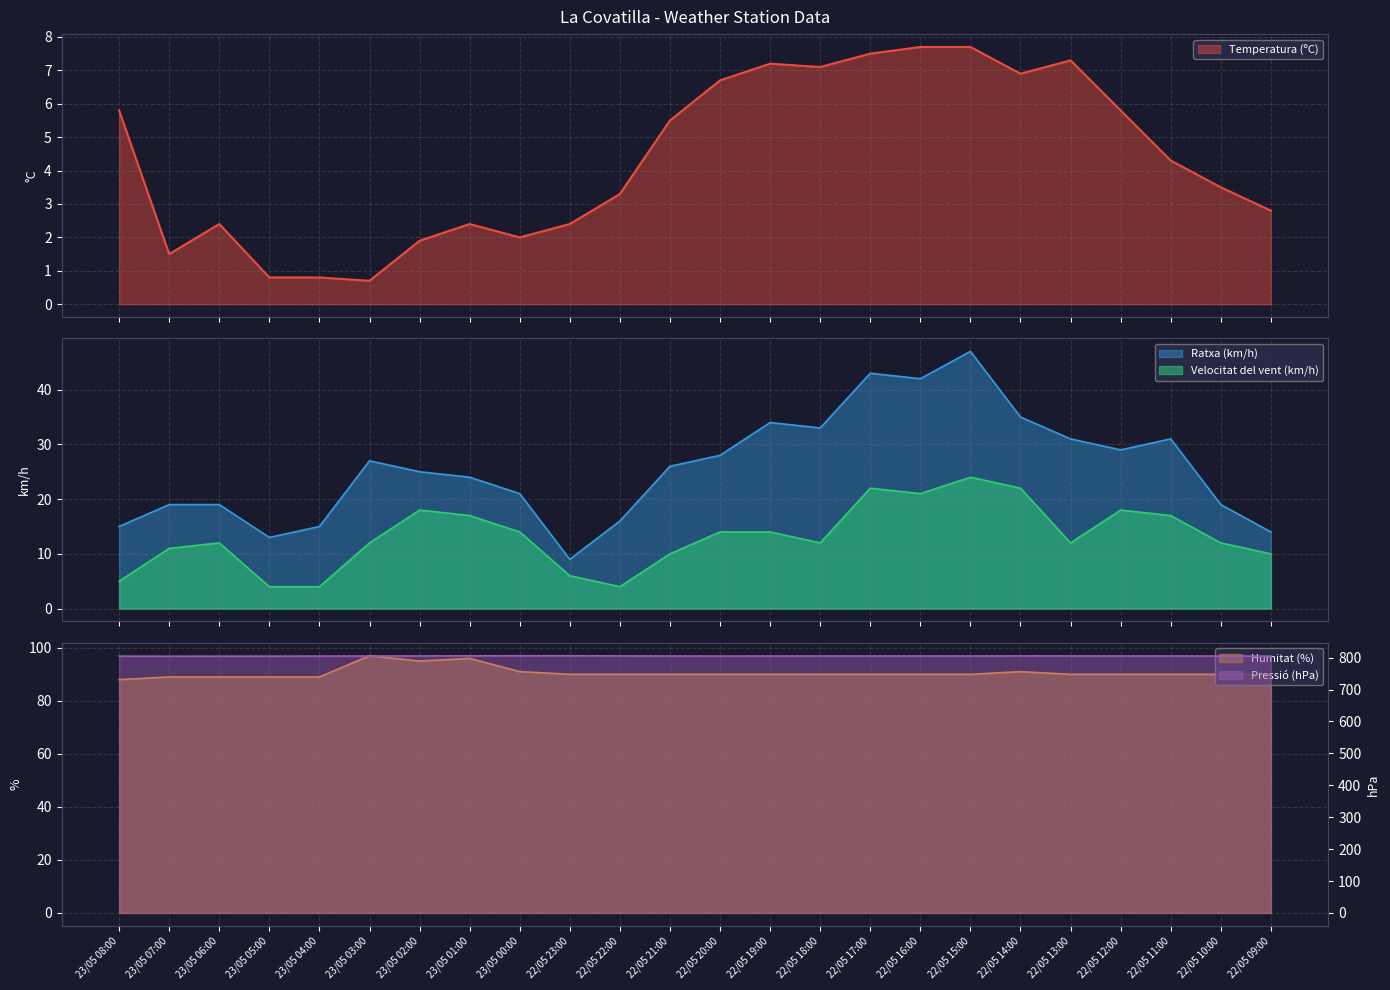

Between 23/05 04:00 and 22/05 21:00, which is larger?

22/05 21:00